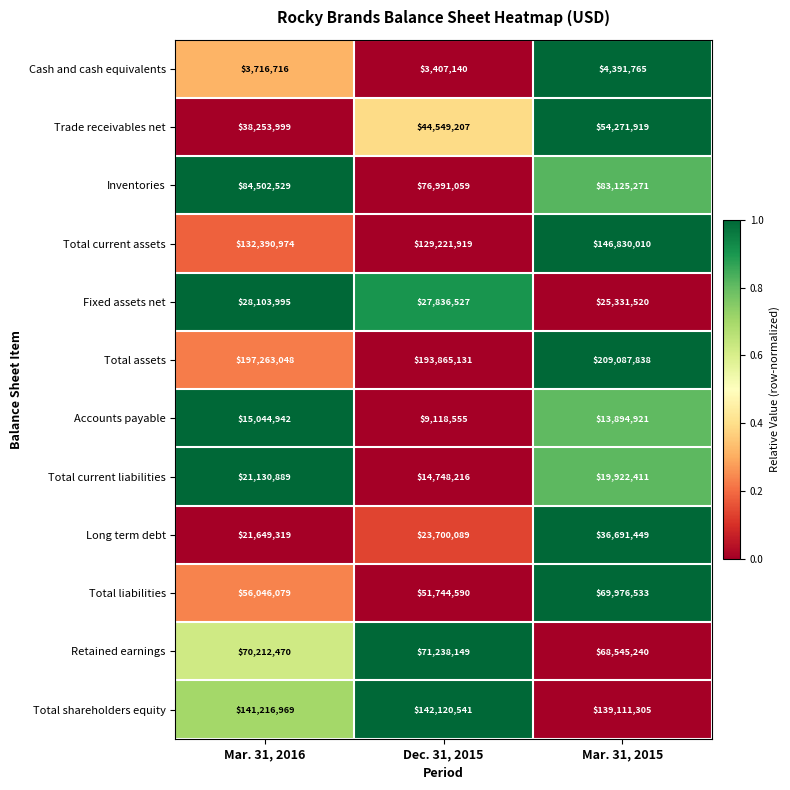

Which category has the highest value across all series?

Mar. 31, 2015